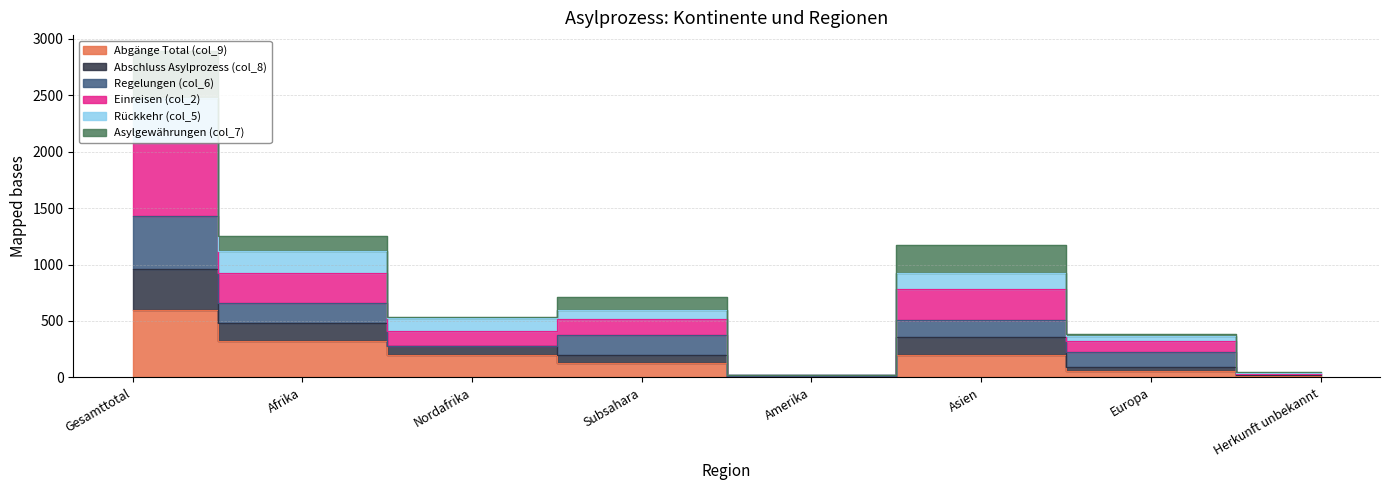

The Einreisen (col_2) series shows 340 at Afrika. True or false?

False